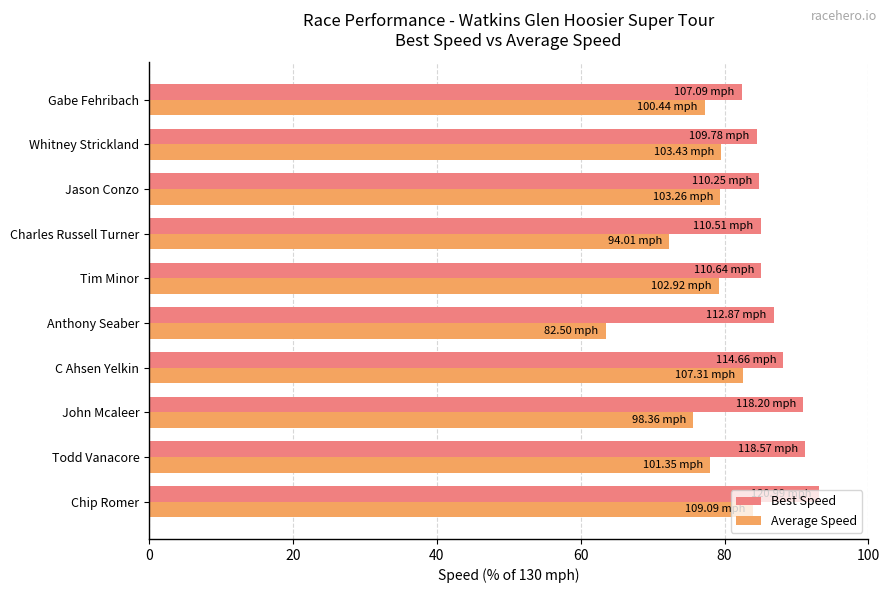

What is the spread (max minus min) of values at Charles Russell Turner?

12.7